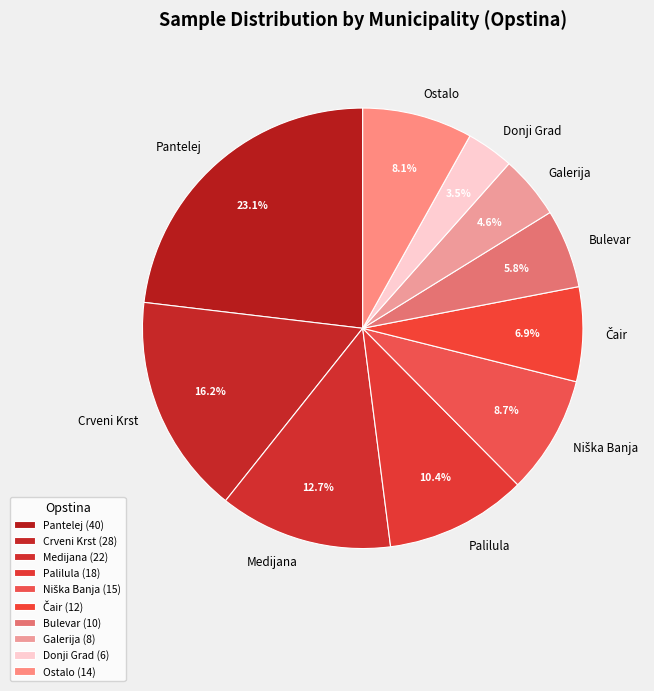

What is the total percentage of Crveni Krst and Medijana?

28.9%